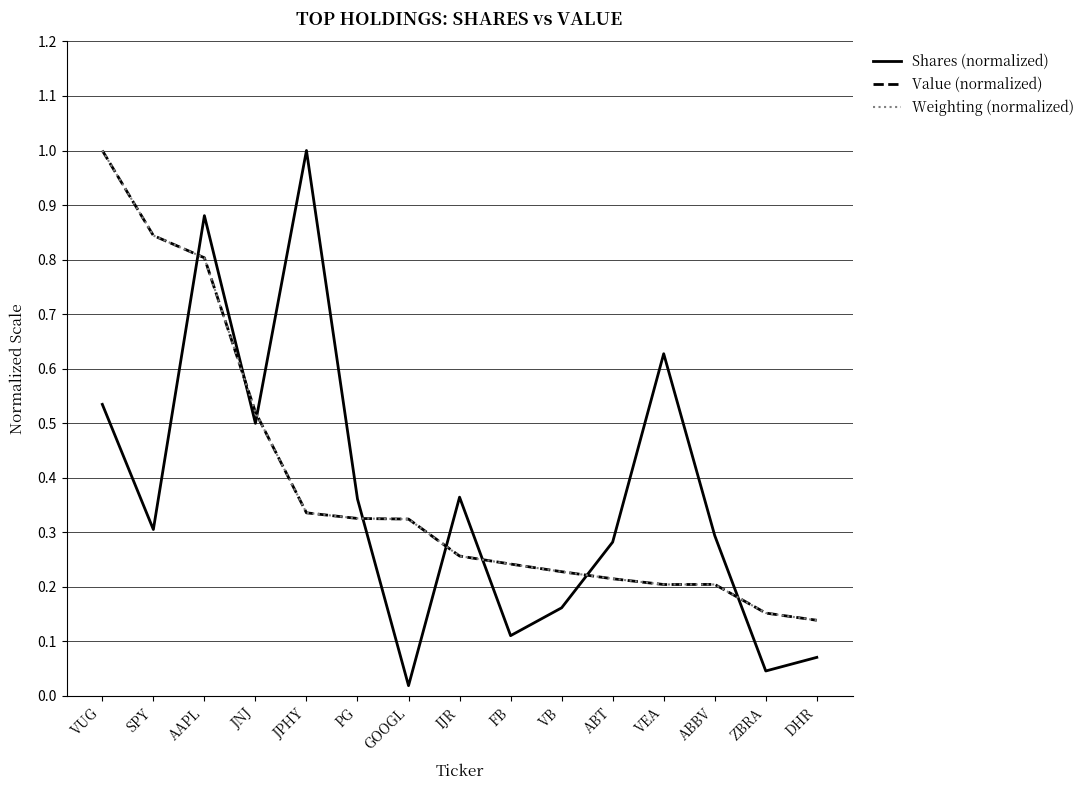

What is the total value across all series at VUG?

2.5